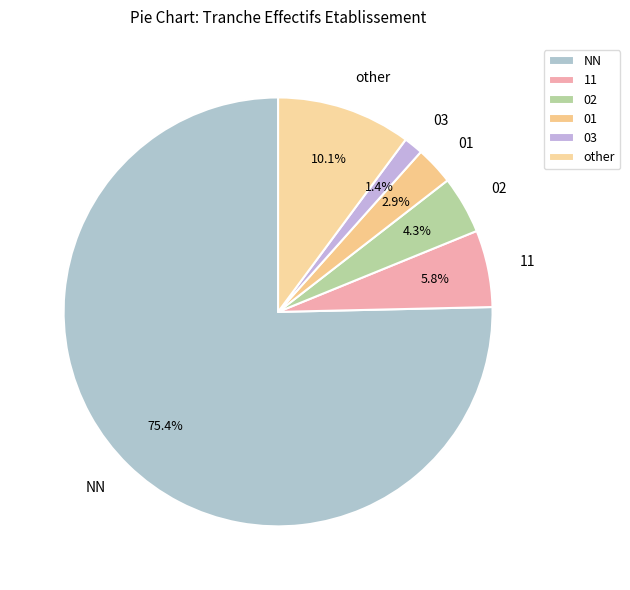

Which slice is the smallest?

03